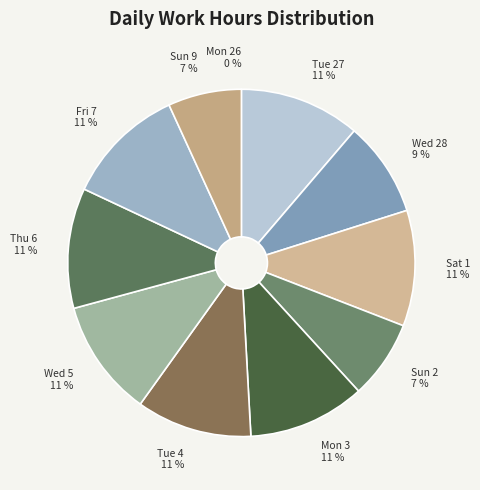

To the nearest percent, what percentage of the pie is Sun 9?

7%